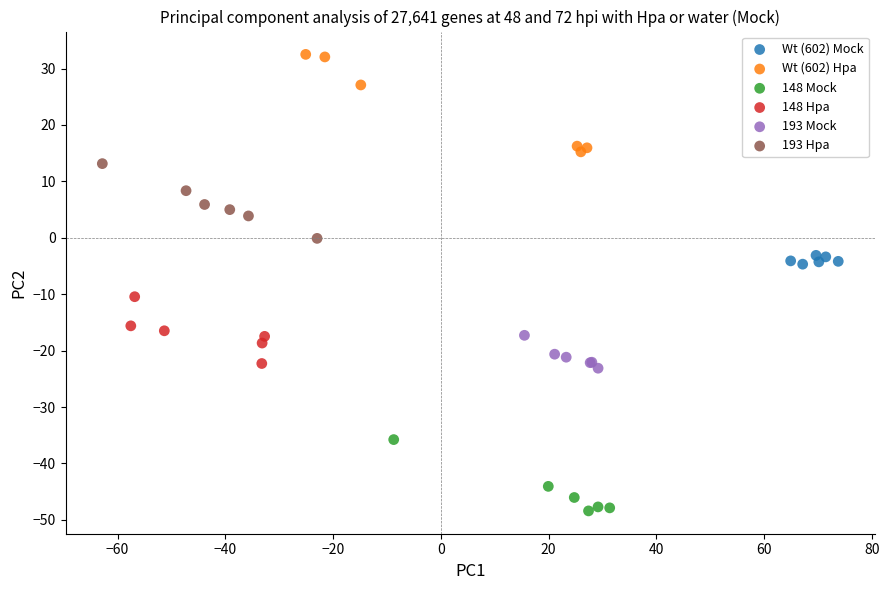

Which series reaches the minimum Y coordinate?

148 Mock